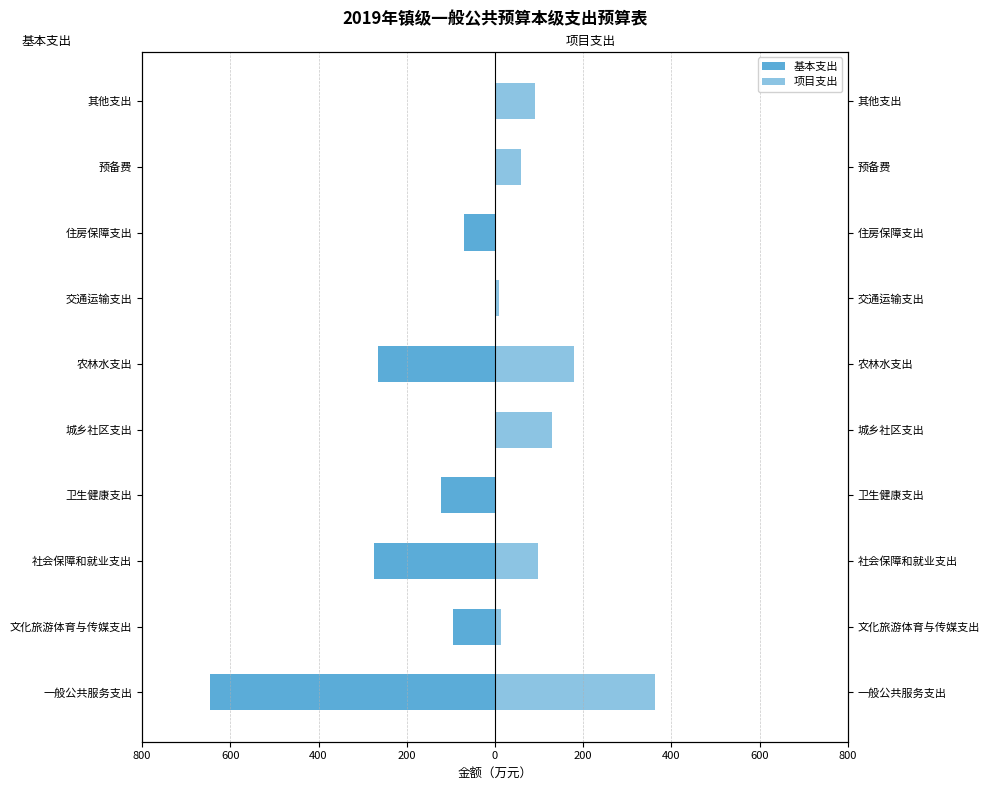

Between 0 and 600, which series saw the biggest shift?

项目支出